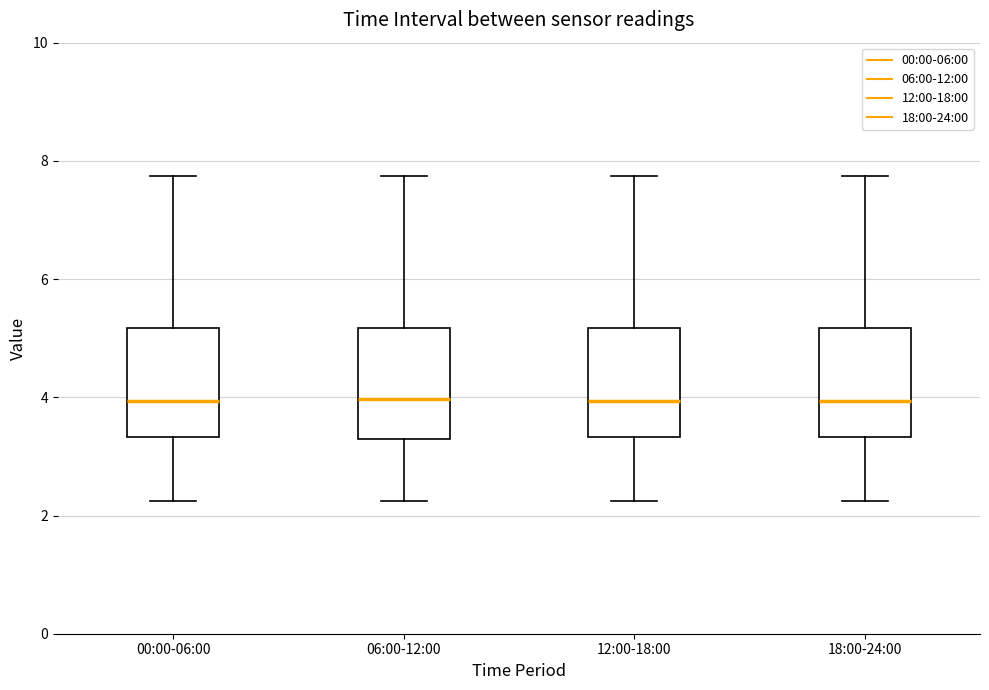

Reading left to right, transcribe this box plot: for each box, give where its median line is, the range the box spans, and where its two whiskers end, as read against the y-axis. The values are not printed on the chart, so give them approximately, as read against the axis.

00:00-06:00: median 4.0, box 3.4 to 5.2, whiskers 2.2 to 7.8
06:00-12:00: median 4.0, box 3.2 to 5.2, whiskers 2.2 to 7.8
12:00-18:00: median 4.0, box 3.4 to 5.2, whiskers 2.2 to 7.8
18:00-24:00: median 4.0, box 3.4 to 5.2, whiskers 2.2 to 7.8